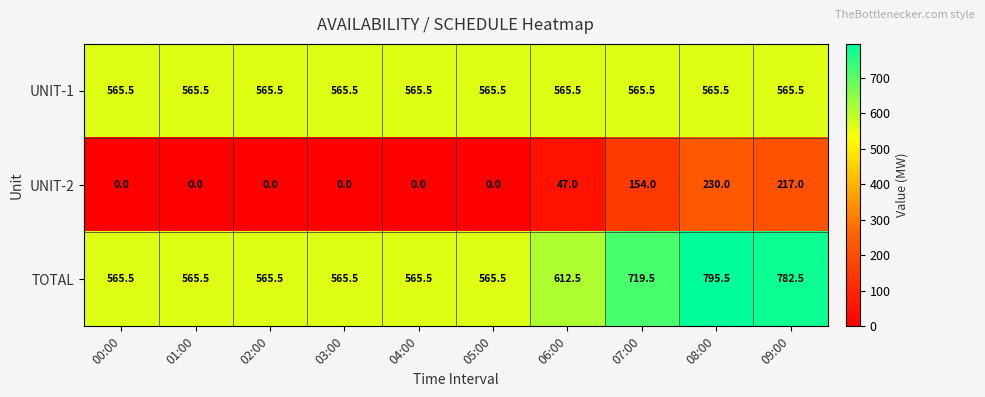

What is the spread (max minus min) of values at 09:00?

565.5